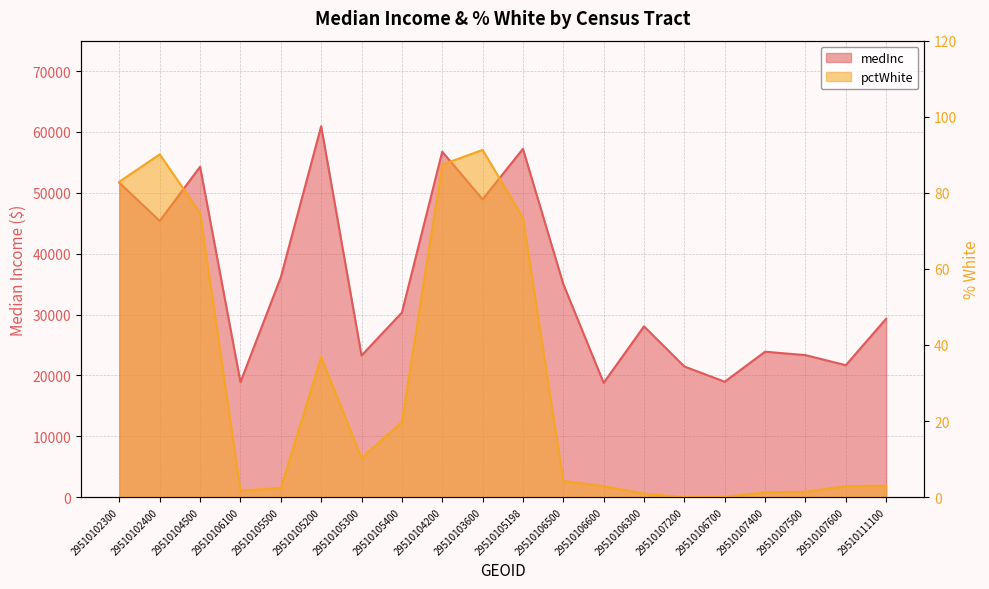

List the series in order of their peak value, lowest first.

pctWhite, medInc